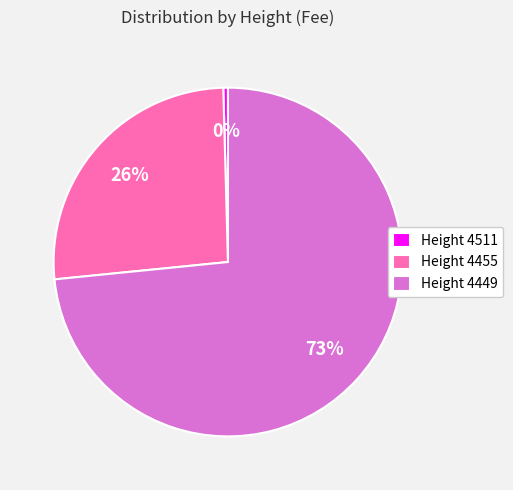

Is there a majority slice in this chart?

Yes